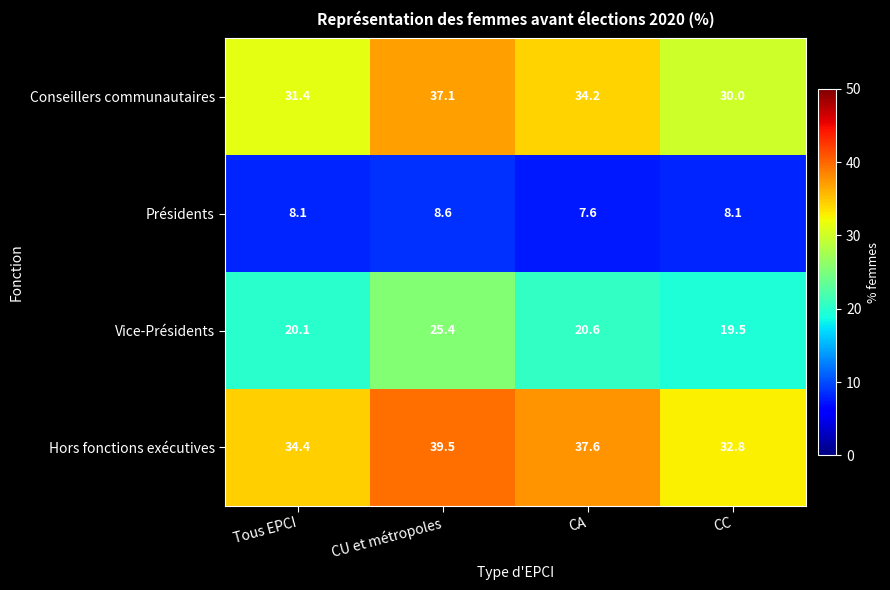

Reading right to left, extract all data points from this chart.

Conseillers communautaires: 30.0	34.2	37.1	31.4
Présidents: 8.1	7.6	8.6	8.1
Vice-Présidents: 19.5	20.6	25.4	20.1
Hors fonctions exécutives: 32.8	37.6	39.5	34.4